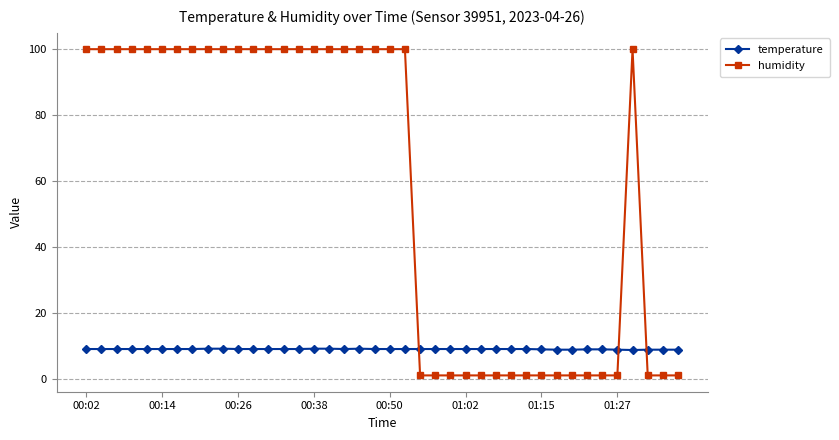

What is the value of the humidity point at the 22nd from the left?

99.9